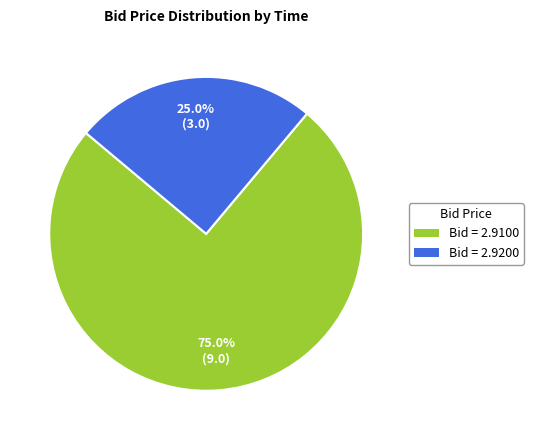

Does any single category account for the majority?

Yes